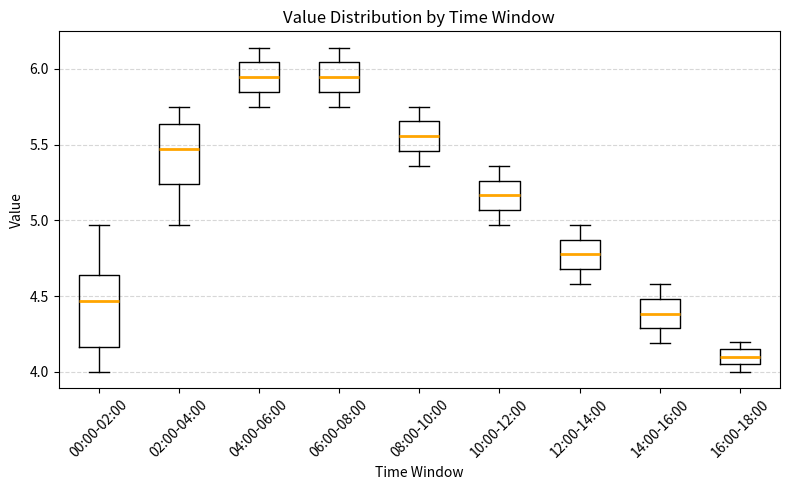

Where is the upper edge of the box for 04:00-06:00 on the y-axis? The values are not printed on the chart, so give them approximately, as read against the axis.

6.05